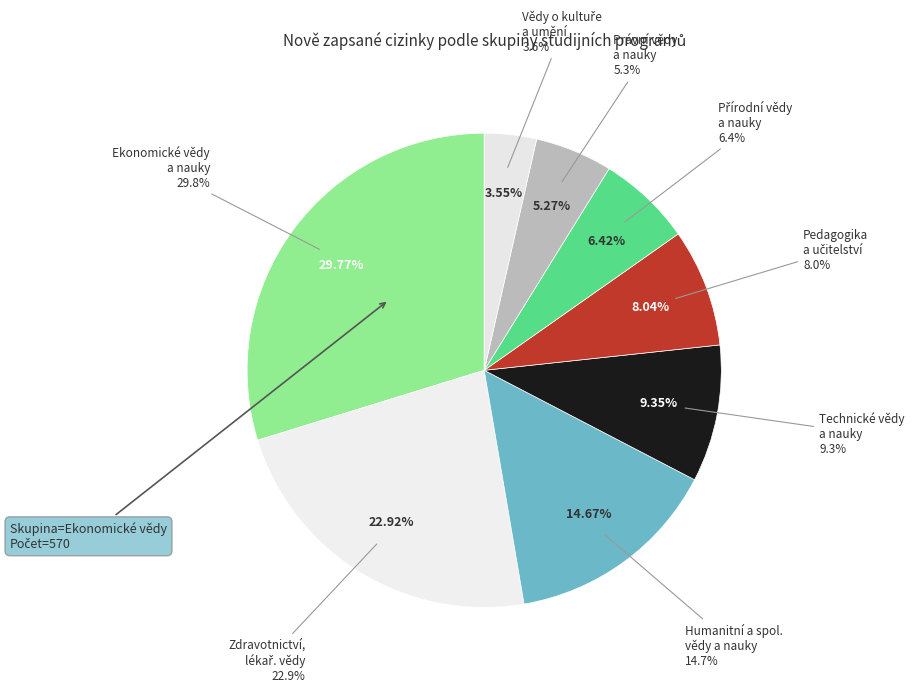

Count the number of slices in the pie.

8